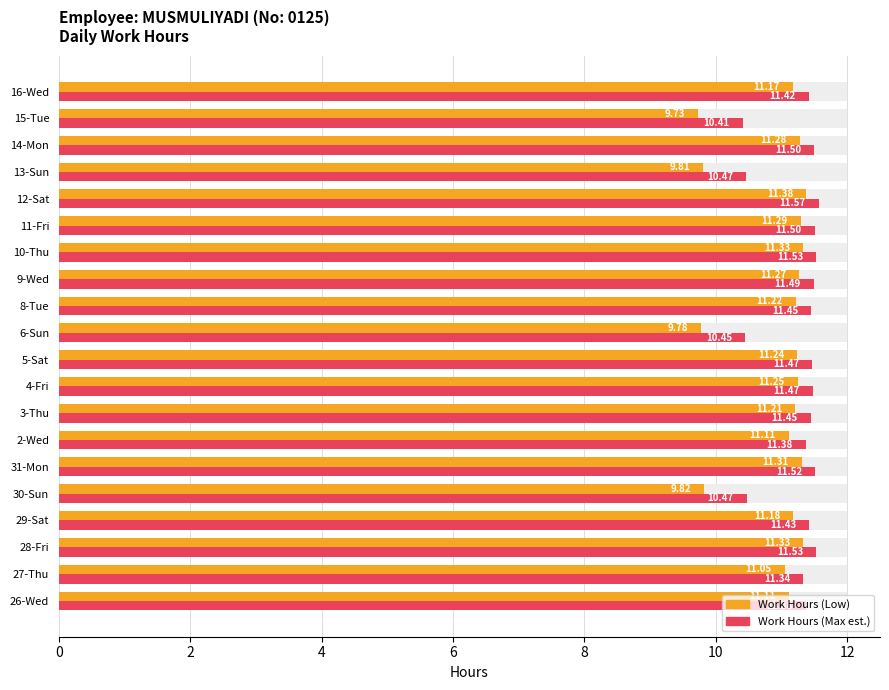

Is it true that Work Hours (Low) equals 15.4 at 8-Tue?

False